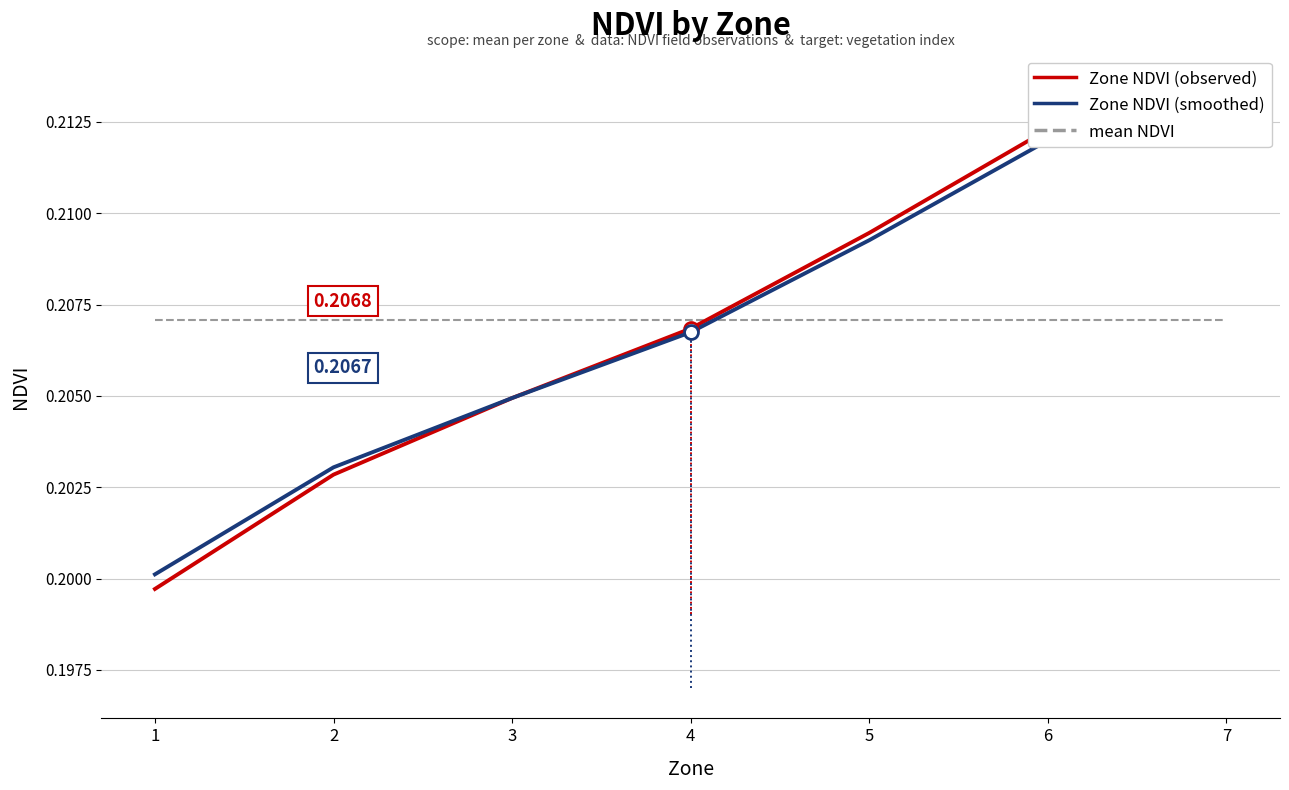

Rank the series at 4 from lowest to highest value.

Zone NDVI (smoothed), Zone NDVI (observed), mean NDVI